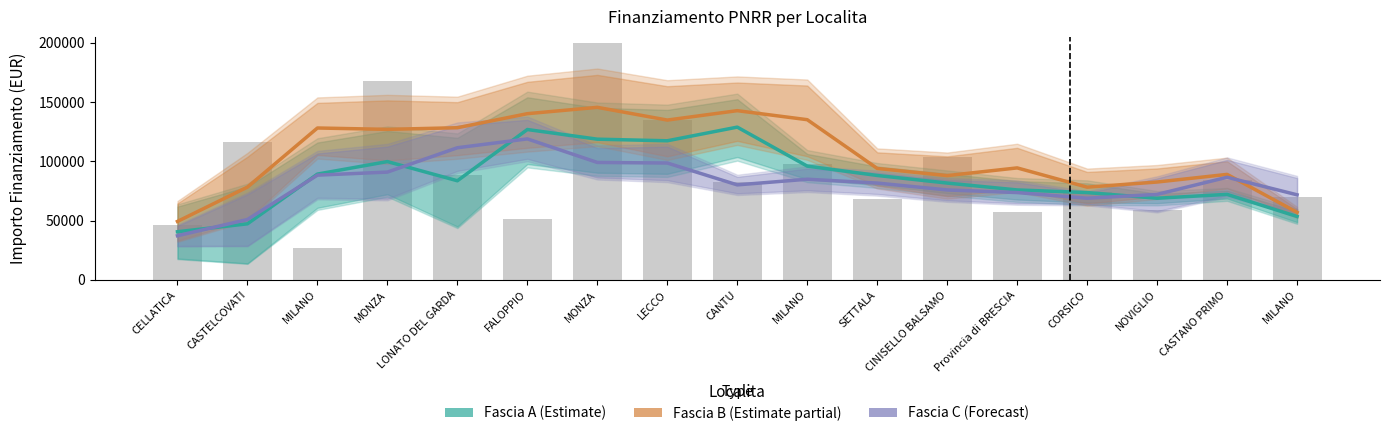

What is the minimum value for Fascia B (Estimate partial)?

49291.6